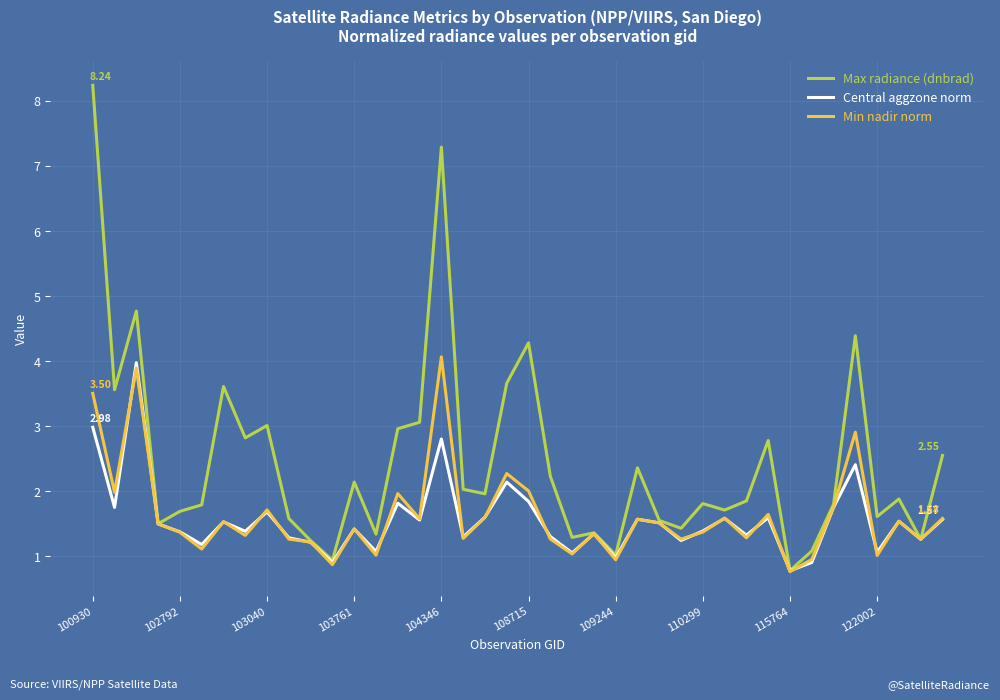

Which series has the widest spread of values?

Max radiance (dnbrad)